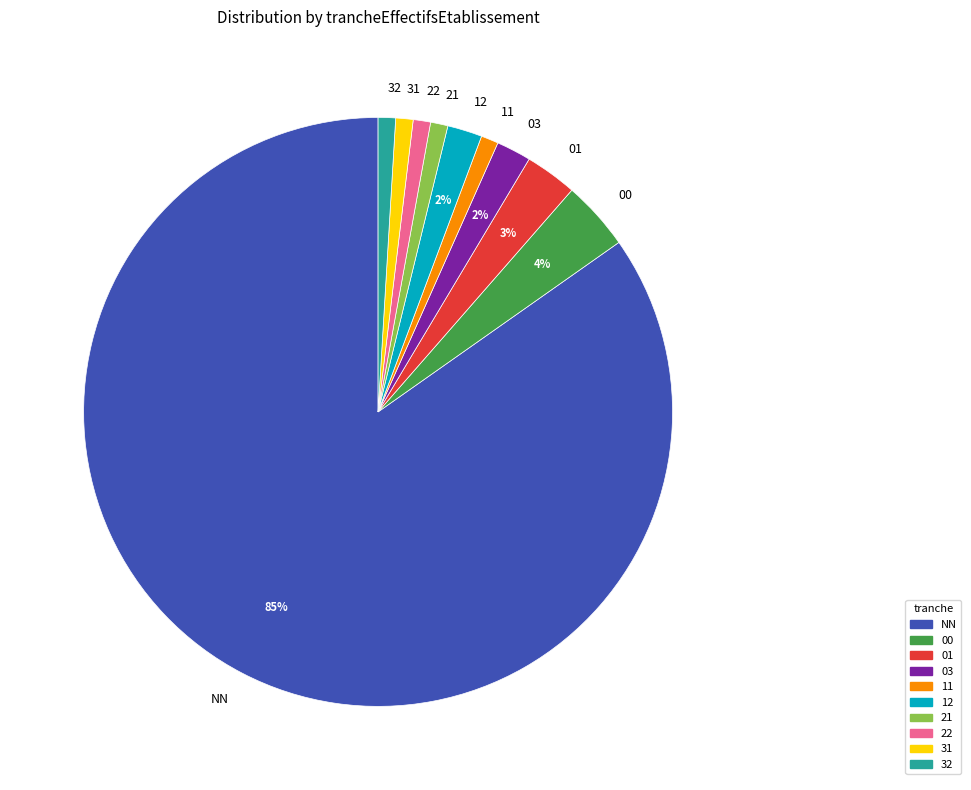

How many segments does this pie chart have?

10